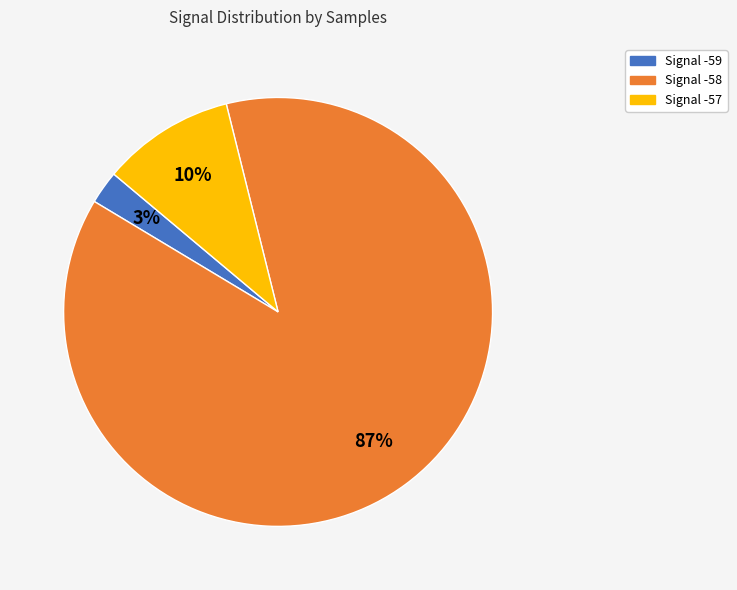

Does any single category account for the majority?

Yes